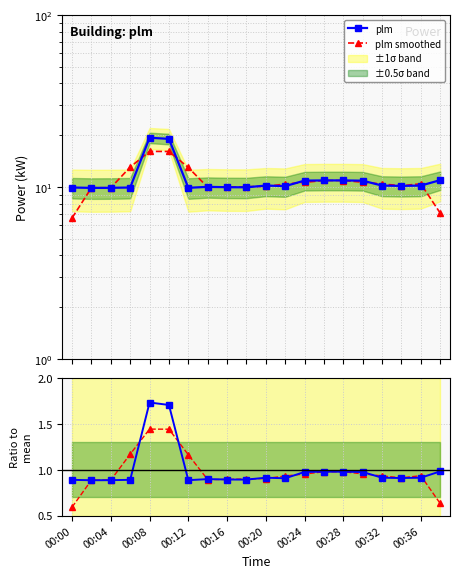

Rank the series by their maximum value, from highest to lowest.

plm, plm smoothed, plm / mean, smooth / mean